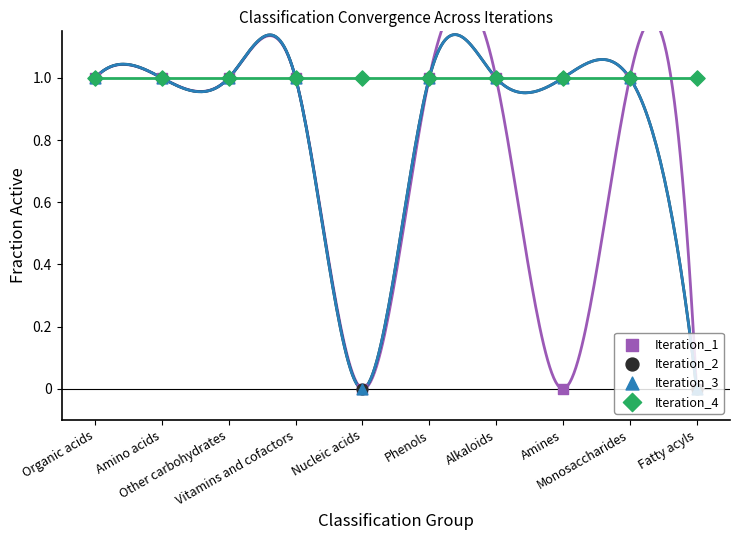

Which series has the largest total across all categories?

Iteration_4